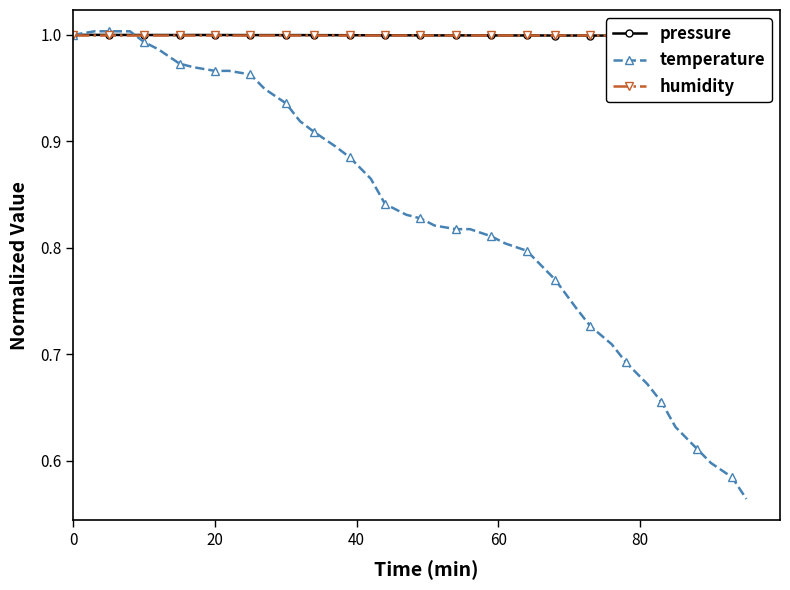

Reading left to right, what are all the values shown in this chart?

pressure: 1.0	1.0	1.0	1.0	1.0	1.0	1.0	1.0	1.0	1.0	1.0	1.0	1.0	1.0	1.0	1.0	1.0	1.0	1.0	1.0	1.0	1.0	1.0	1.0	1.0	1.0	1.0	1.0	1.0	1.0	1.0	1.0	1.0	1.0	1.0	1.0	1.0	1.0	1.0	1.0
temperature: 1.0	1.0	1.0	1.0	1.0	1.0	1.0	1.0	1.0	1.0	1.0	0.9	0.9	0.9	0.9	0.9	0.9	0.9	0.8	0.8	0.8	0.8	0.8	0.8	0.8	0.8	0.8	0.8	0.8	0.7	0.7	0.7	0.7	0.7	0.7	0.6	0.6	0.6	0.6	0.6
humidity: 1.0	1.0	1.0	1.0	1.0	1.0	1.0	1.0	1.0	1.0	1.0	1.0	1.0	1.0	1.0	1.0	1.0	1.0	1.0	1.0	1.0	1.0	1.0	1.0	1.0	1.0	1.0	1.0	1.0	1.0	1.0	1.0	1.0	1.0	1.0	1.0	1.0	1.0	1.0	1.0